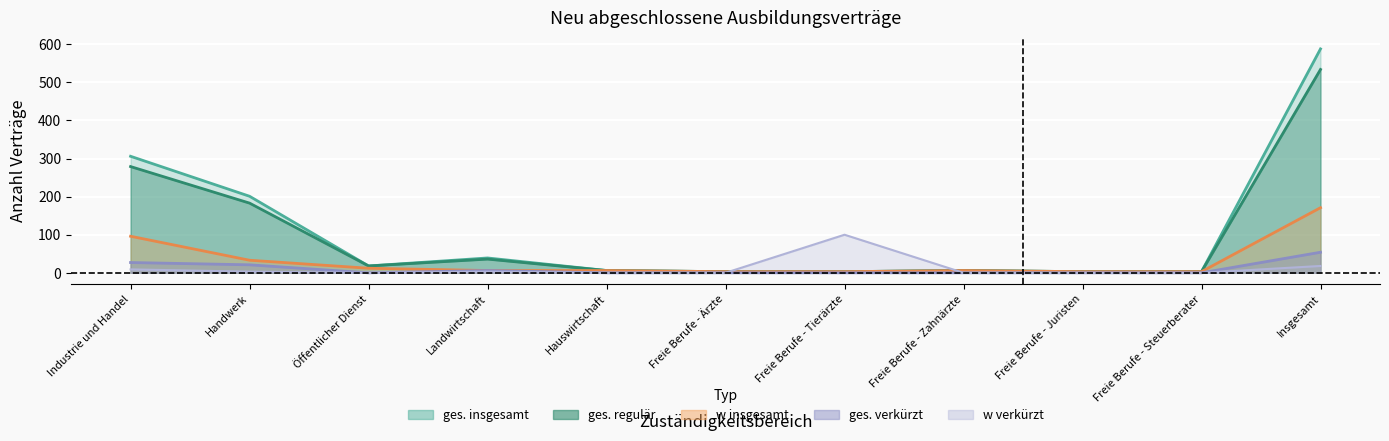

True or false: ges. insgesamt and ges. verkürzt cross at least once.

False